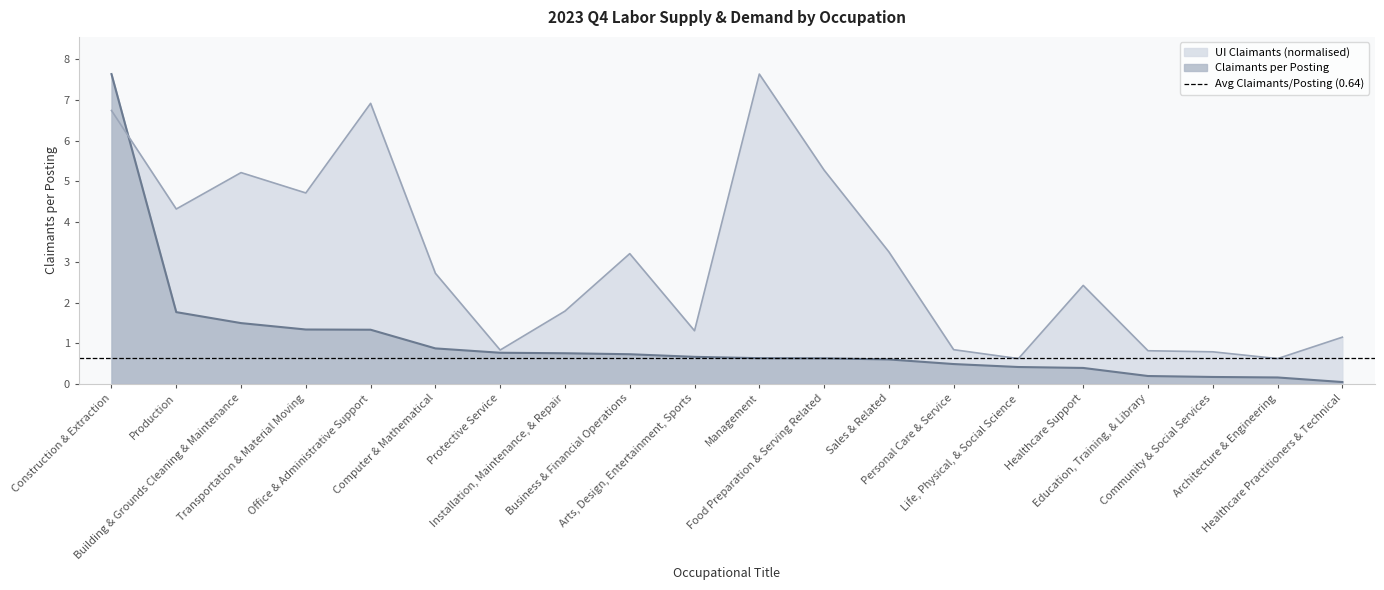

True or false: Claimants per Posting and UI Claimants intersect in this chart.

True